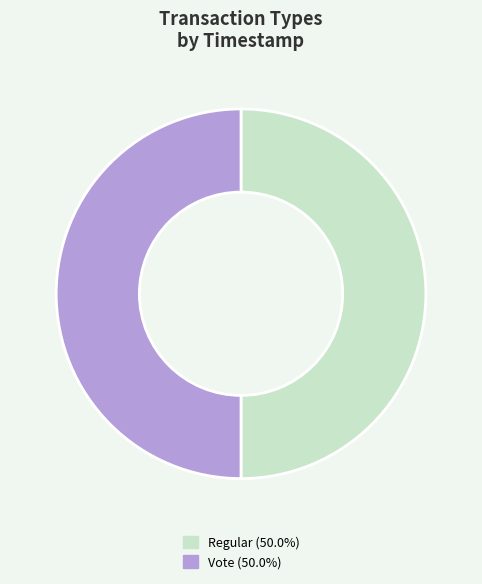

The Regular slice represents 64% of the pie. True or false?

False